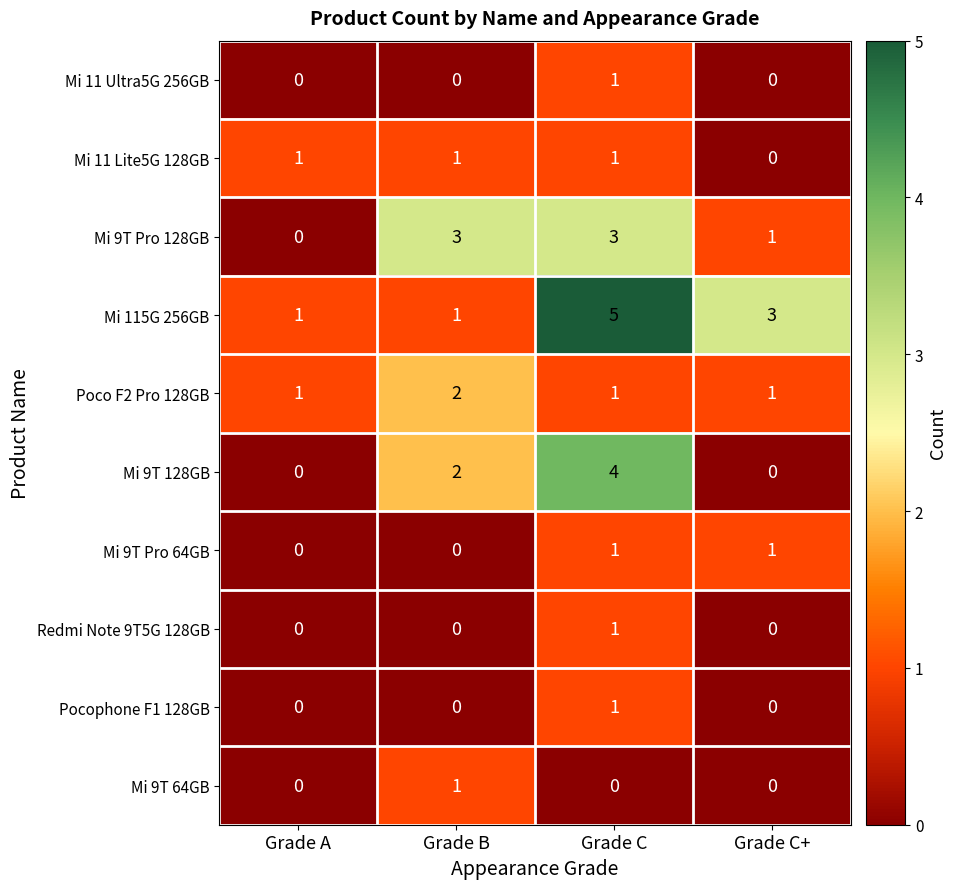

The value of Mi 9T 128GB at Grade A is 2. True or false?

False